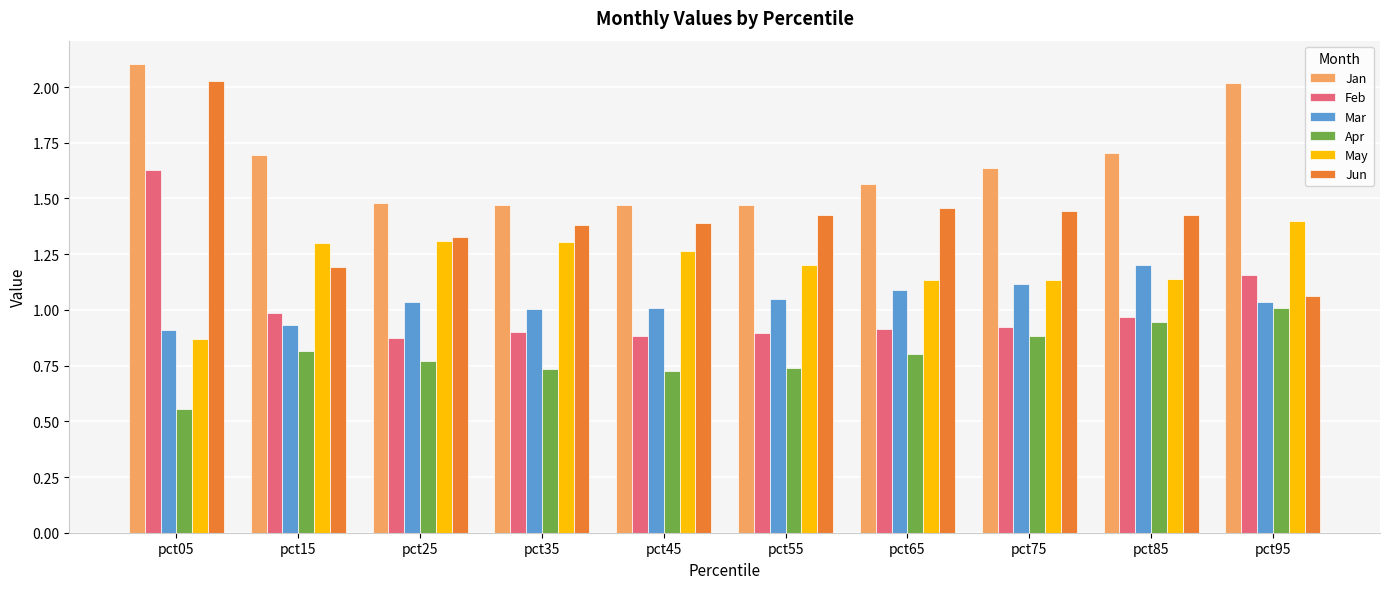

Which label corresponds to the largest value in the chart?

pct05